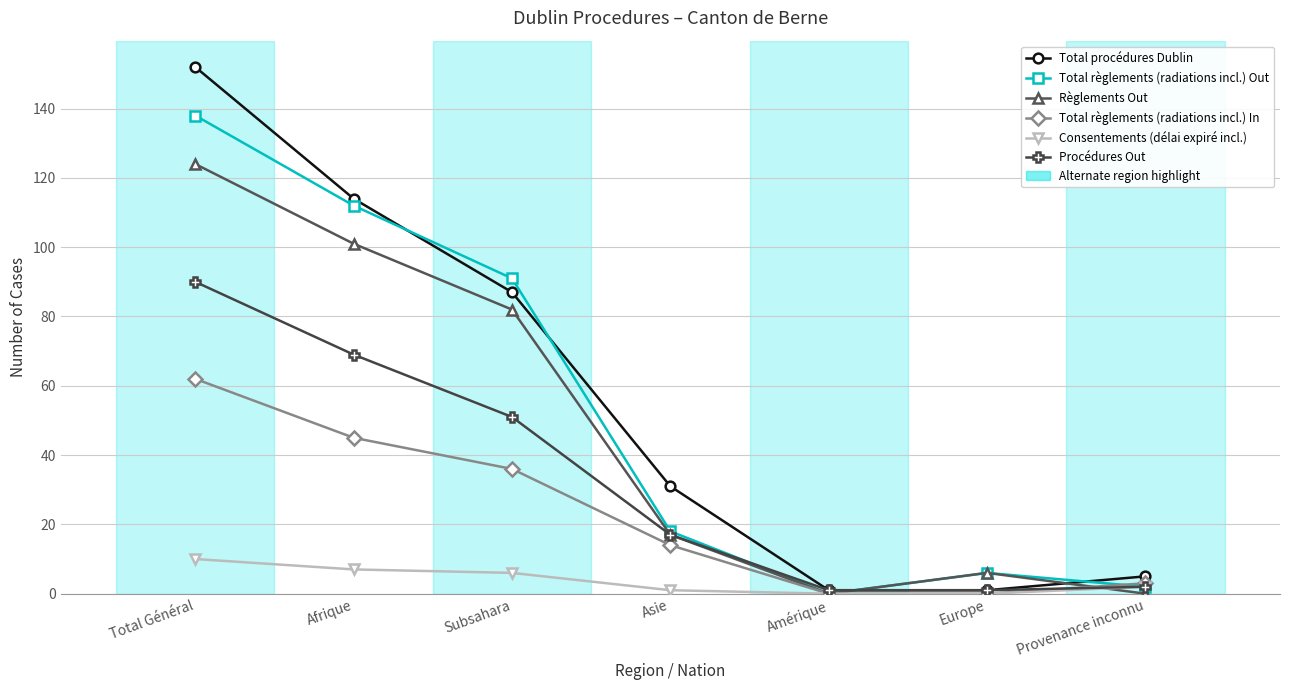

What is the value of the Total procédures Dublin point at the 6th from the left?

1